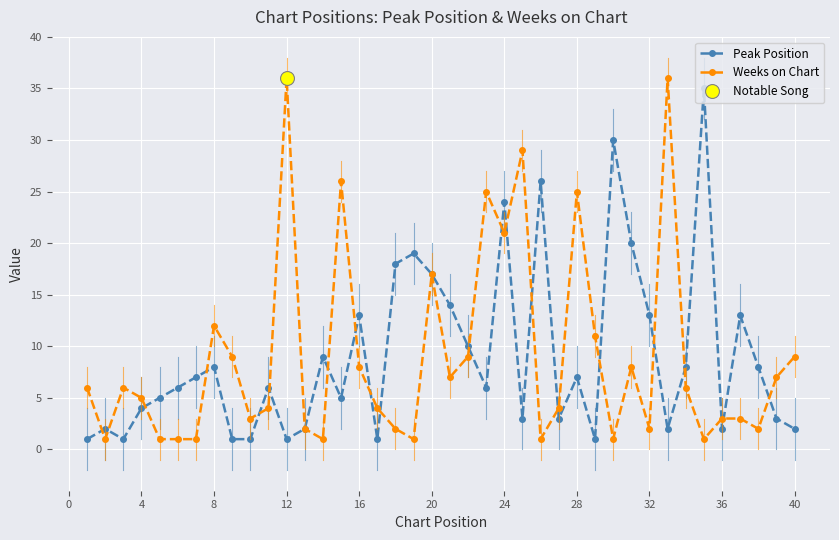

How many lines are shown in the chart?

2